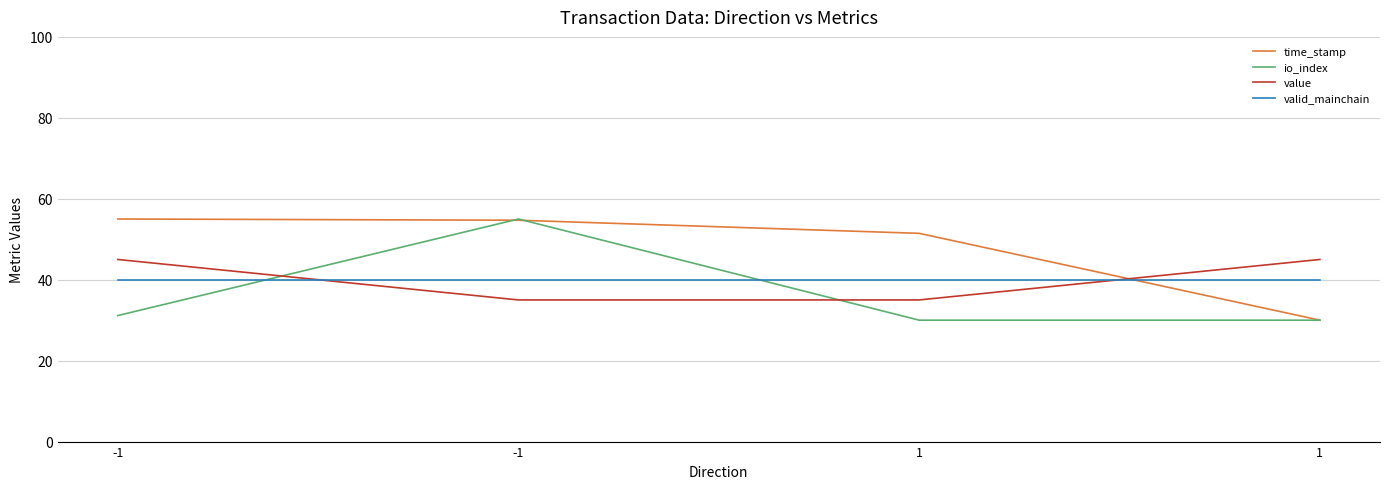

What are all the series names shown in the legend?

time_stamp, io_index, value, valid_mainchain